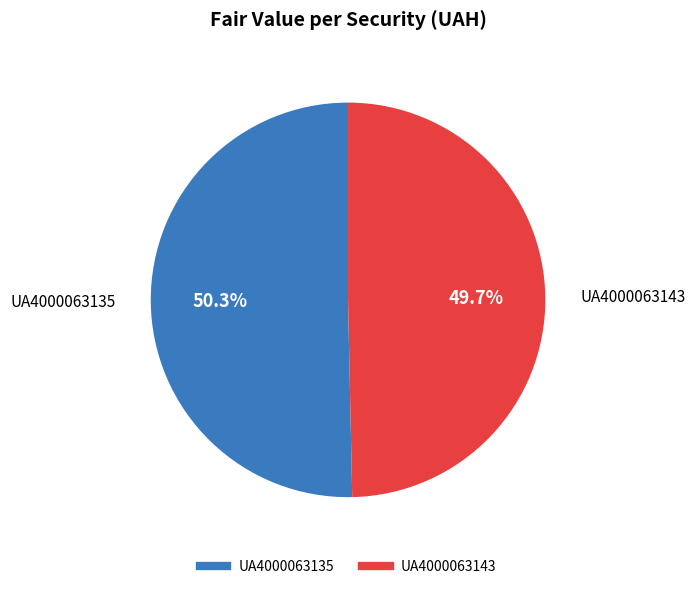

Which category has the smallest portion of the pie?

UA4000063143